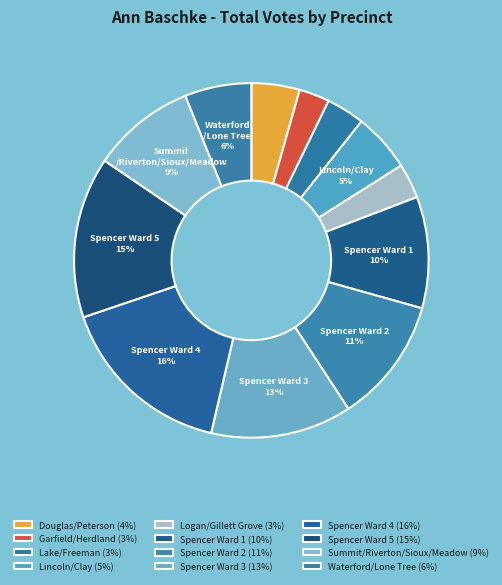

True or false: Spencer Ward 3 accounts for 13% of the total.

True